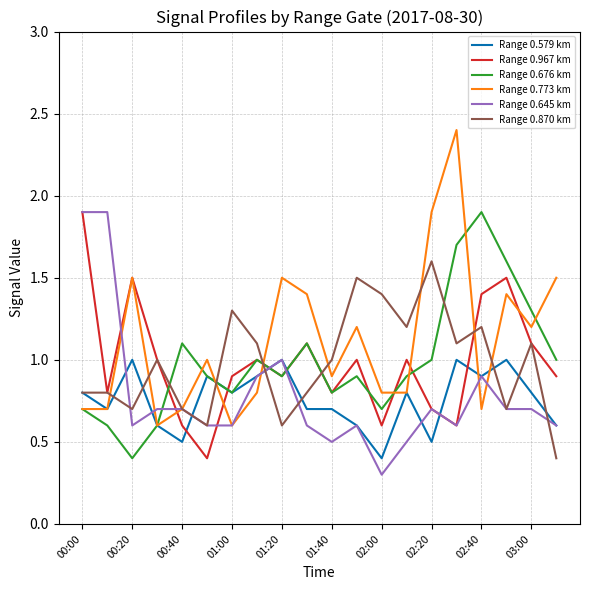

What is the highest value of the Range 0.967 km series?

1.9